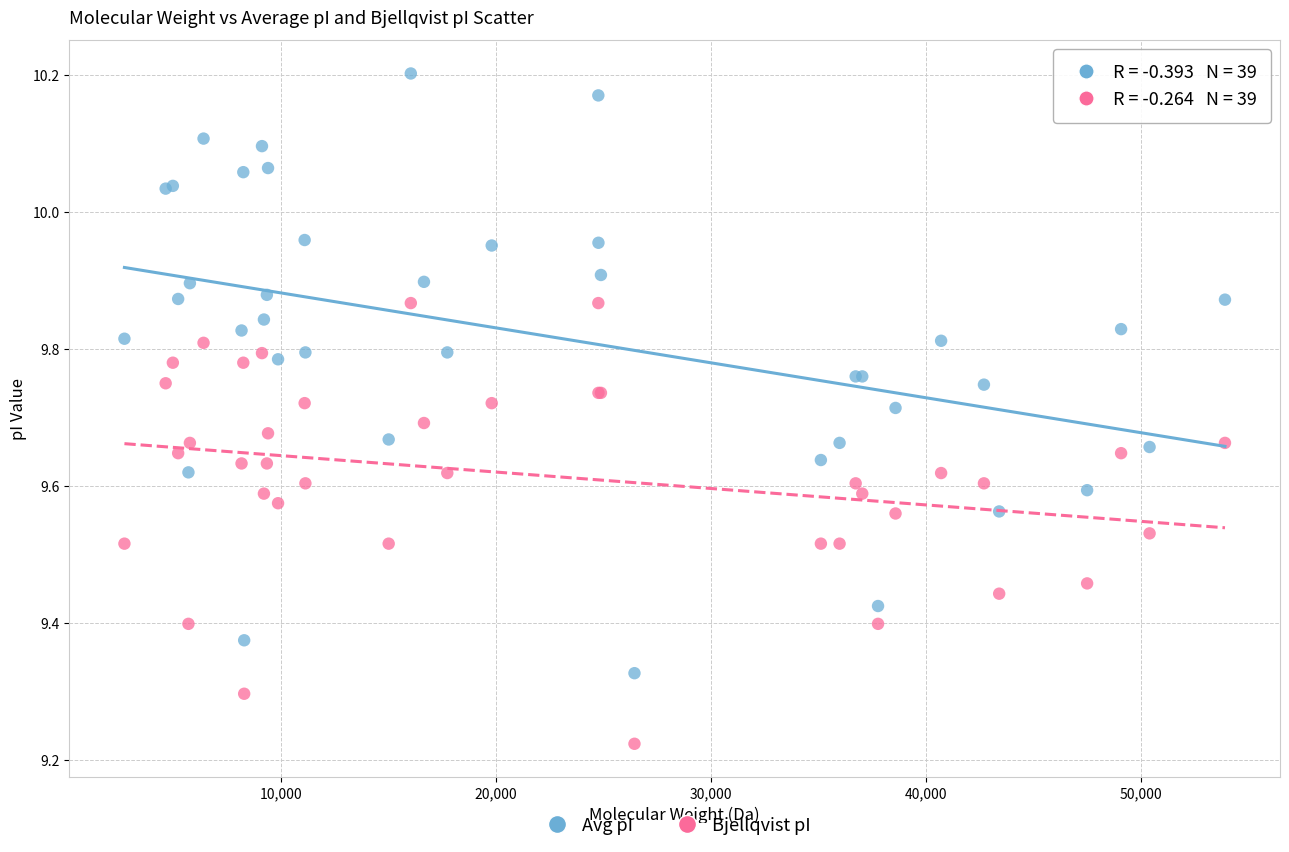

Which series has the widest spread of Y values?

Avg pI